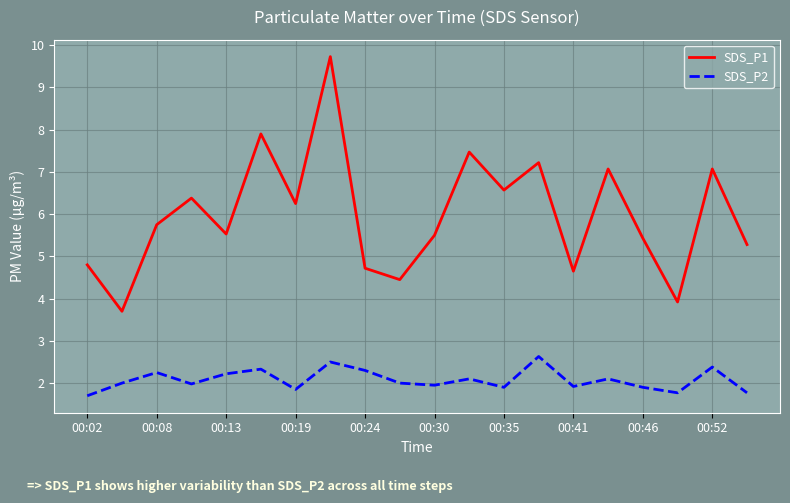

Does the chart have visible grid lines?

Yes